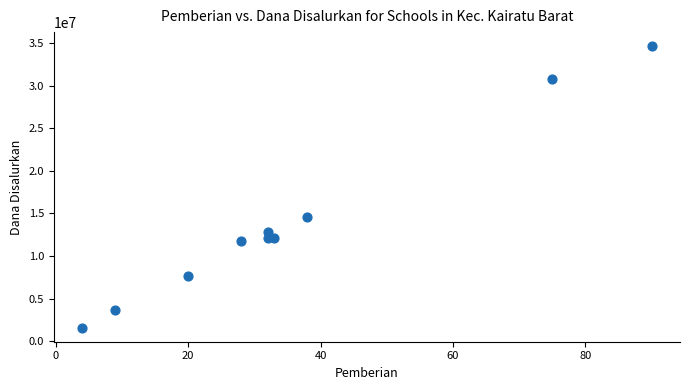

What Y value in the scatter plot is closest to 18112500?

14625000